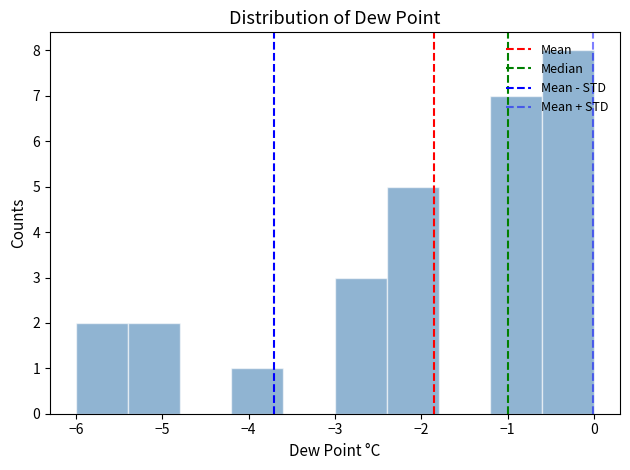

How tall is the bar that spans -2.4 to -1.8 on the x-axis? The values are not printed on the chart, so give them approximately, as read against the axis.

5